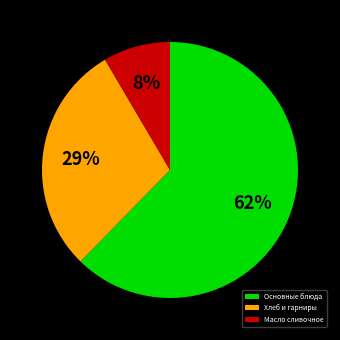

Is the sum of Основные блюда and Масло сливочное greater than half?

Yes